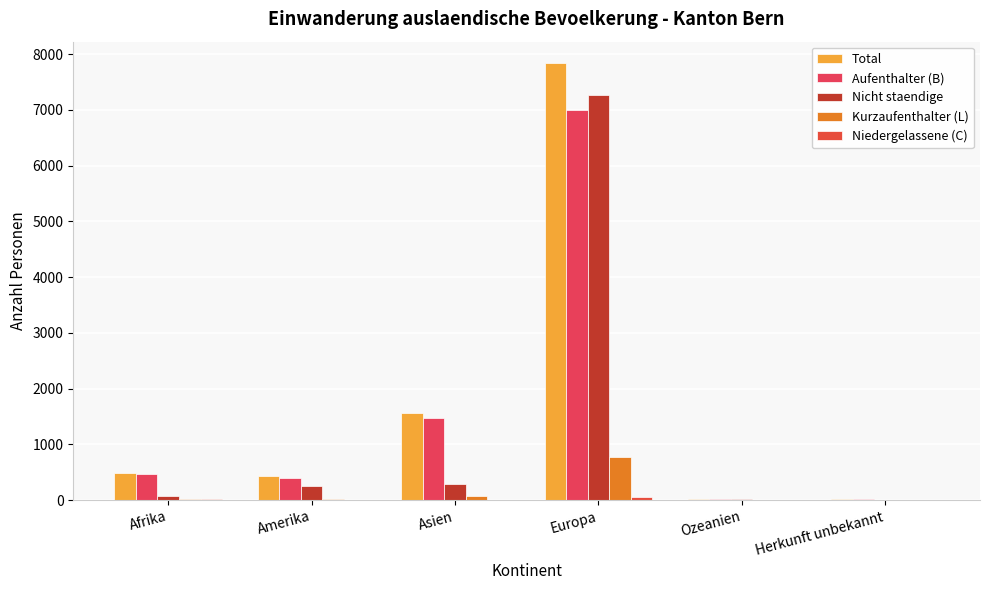

Which series has the largest range (max minus min)?

Total